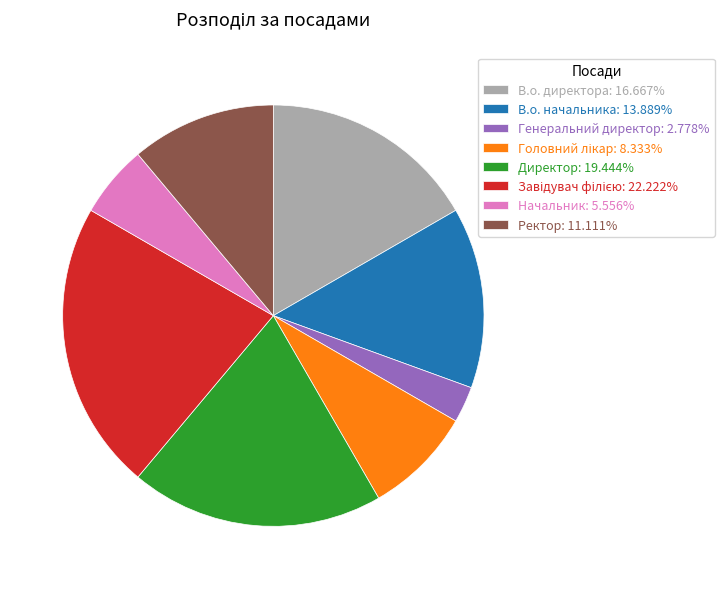

Does Директор: 19.444% account for over 50% of the chart?

No